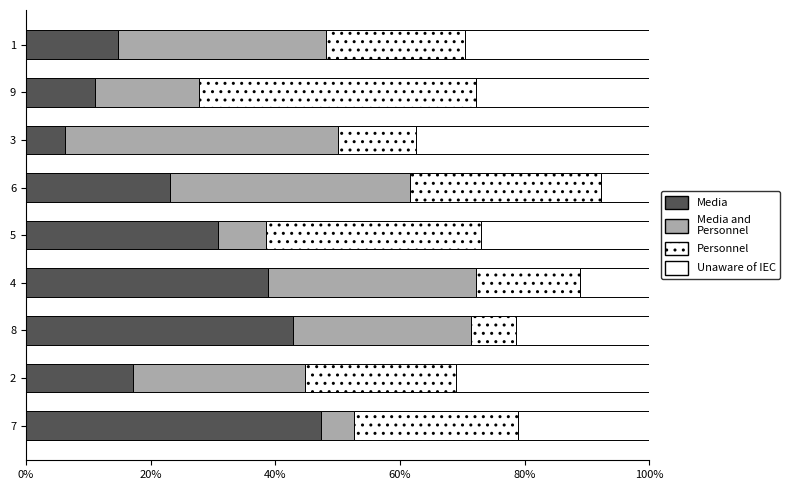

How many data points in Media are above 23?

5